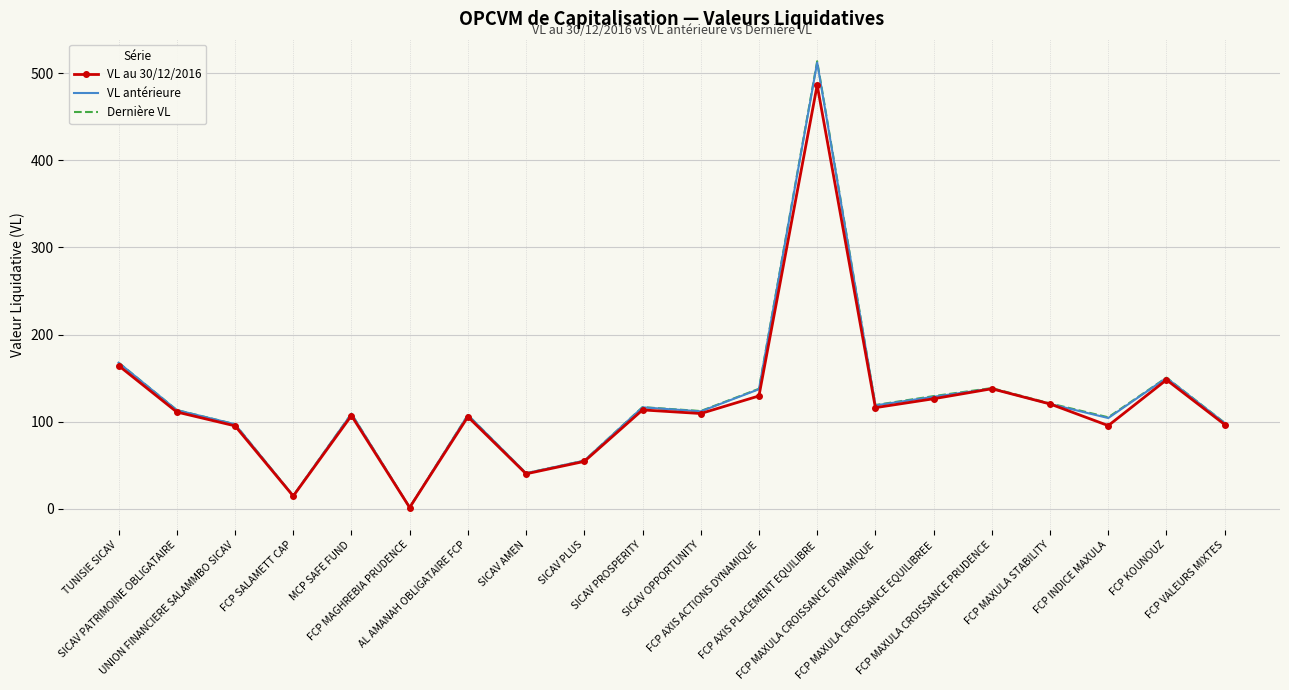

What is the sum of the Dernière VL values at FCP MAXULA STABILITY and FCP MAGHREBIA PRUDENCE?

122.5